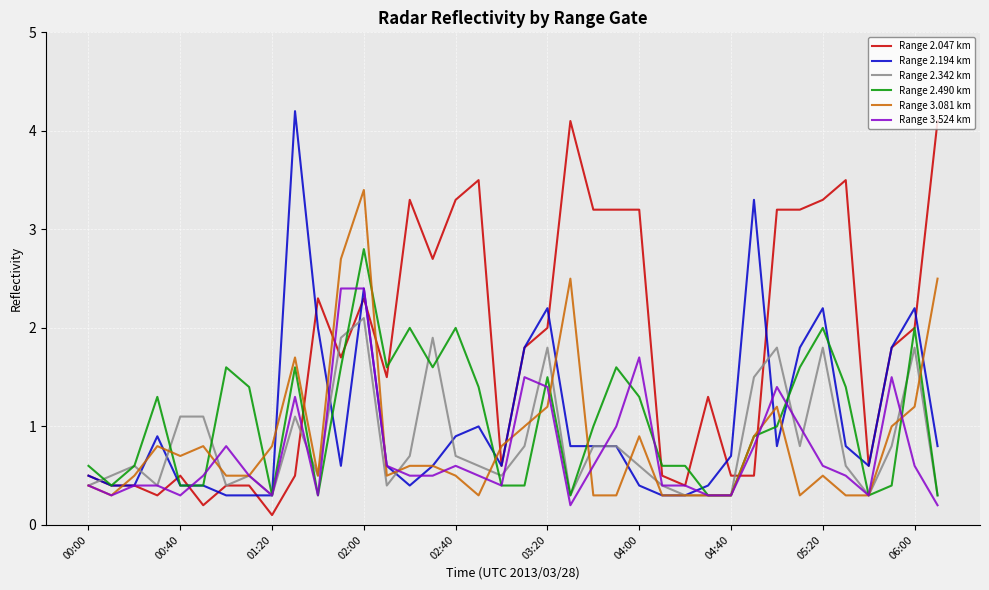

What is the maximum value shown in the chart?

4.2